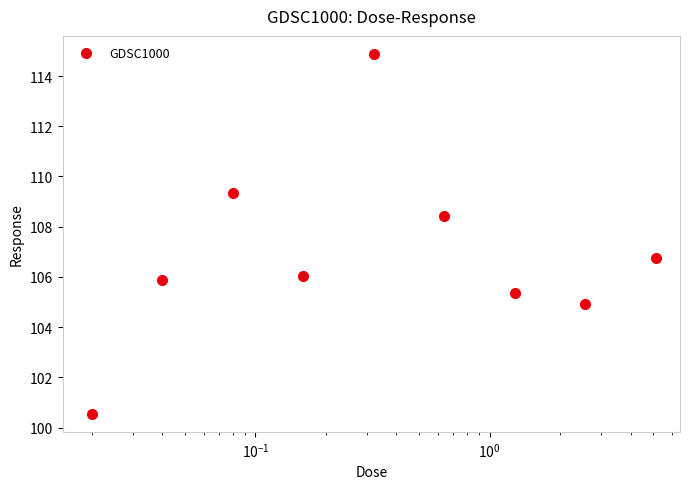

What is the smallest value displayed?

100.5